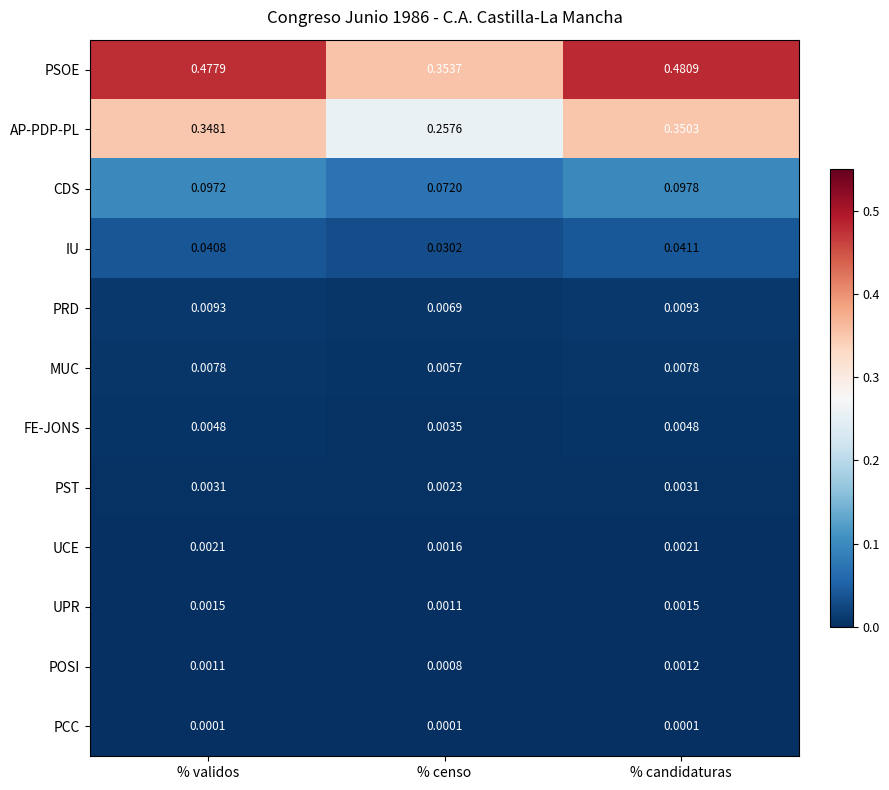

Which series has the largest range (max minus min)?

PSOE